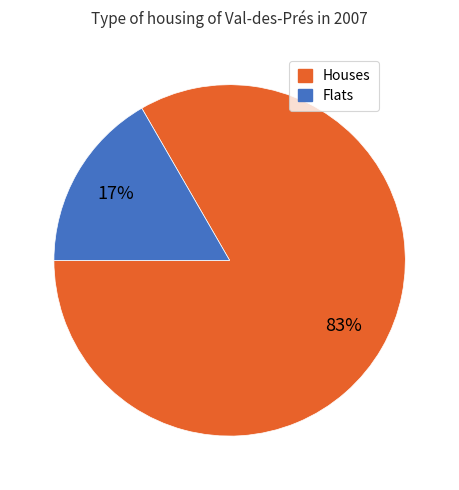

Is there a majority slice in this chart?

Yes